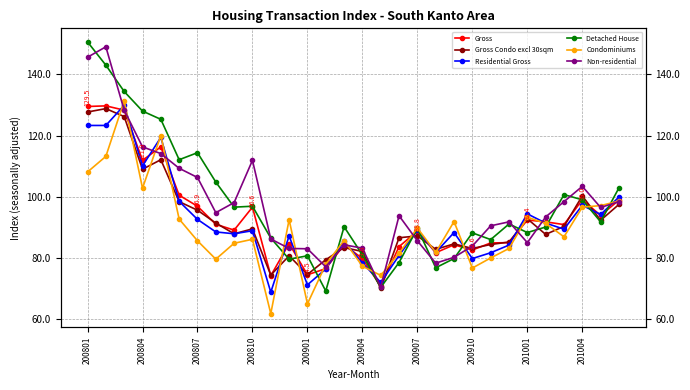

Where does the Gross series first go above 90?

200801